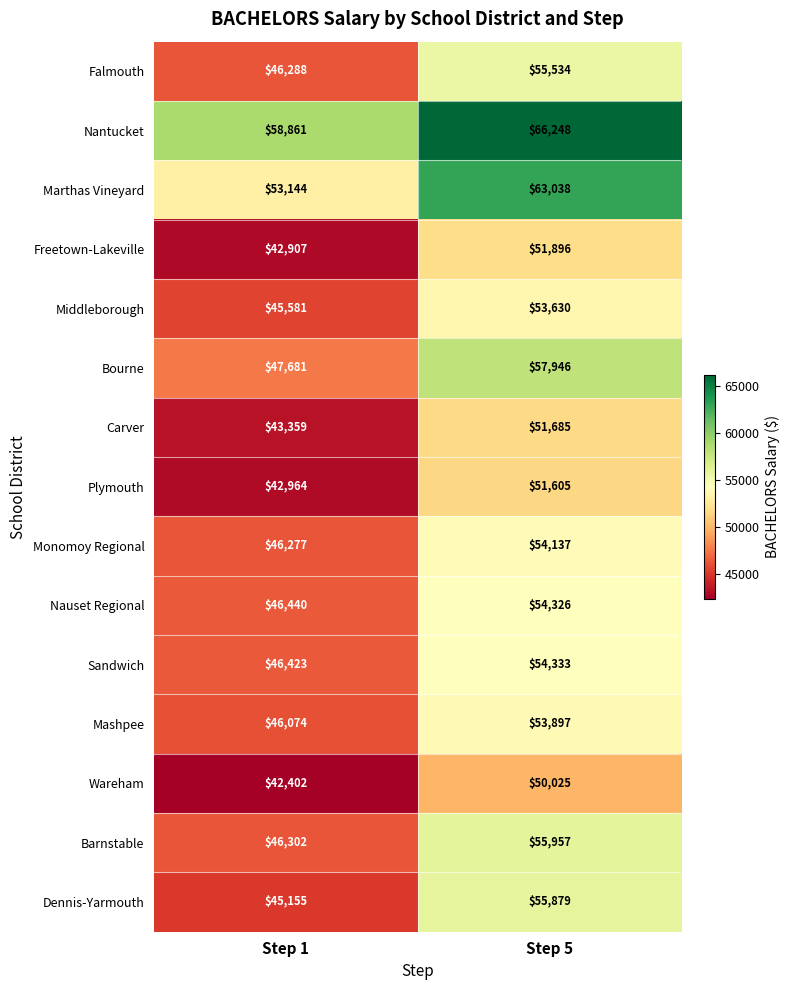

What is the spread (max minus min) of values at Step 1?

16459